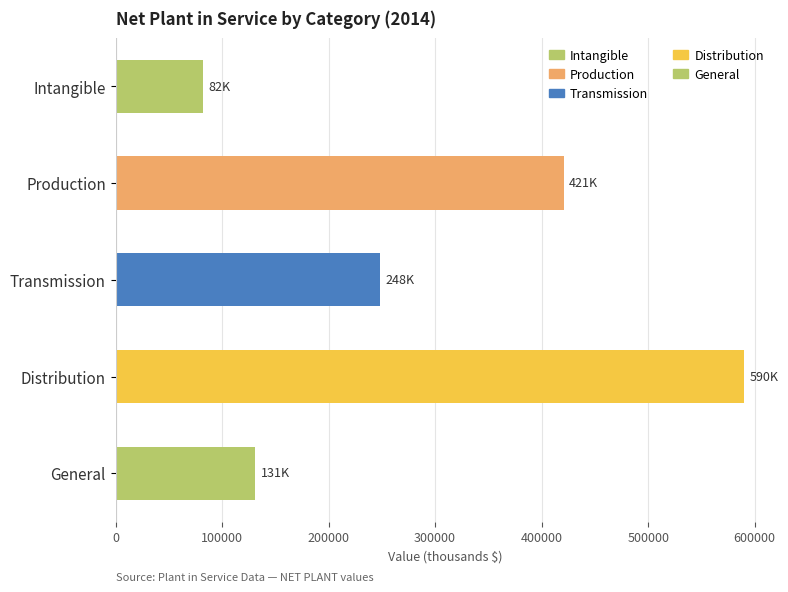

The value at Distribution is 888010. True or false?

False